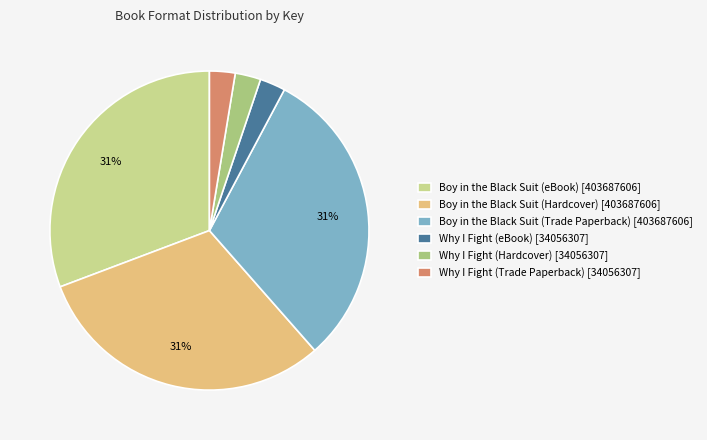

Is Boy in the Black Suit (Trade Paperback) the majority of the pie?

No